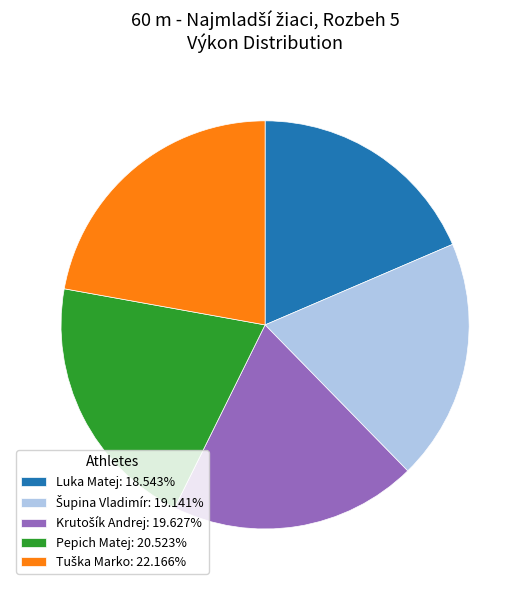

True or false: Pepich Matej accounts for 13% of the total.

False